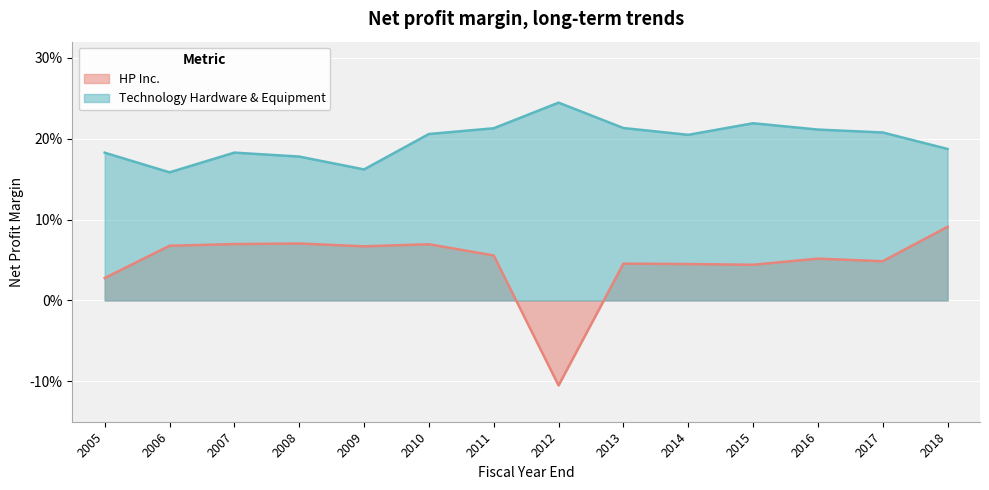

What is the difference between the second highest and second lowest values in the Technology Hardware & Equipment series?

0.1